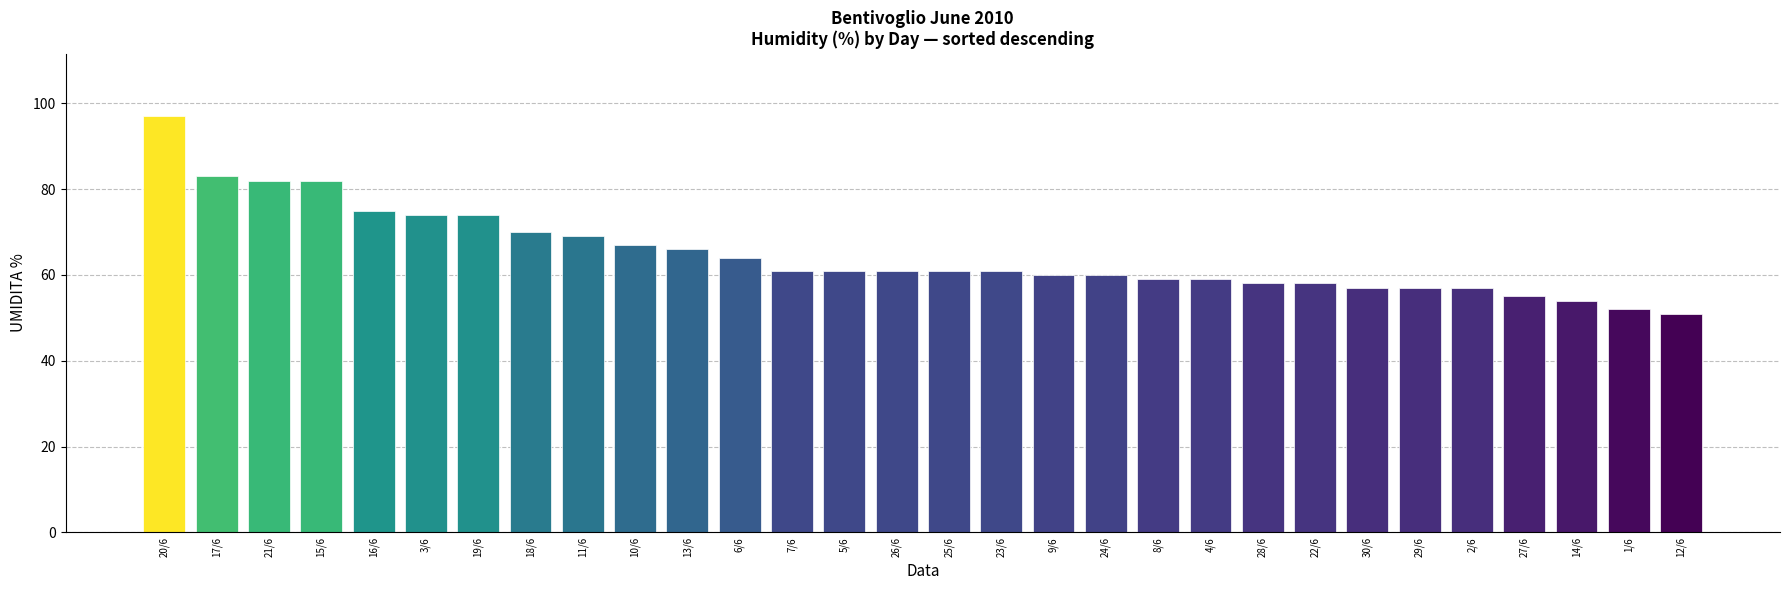

What is the sum of all values?

1945